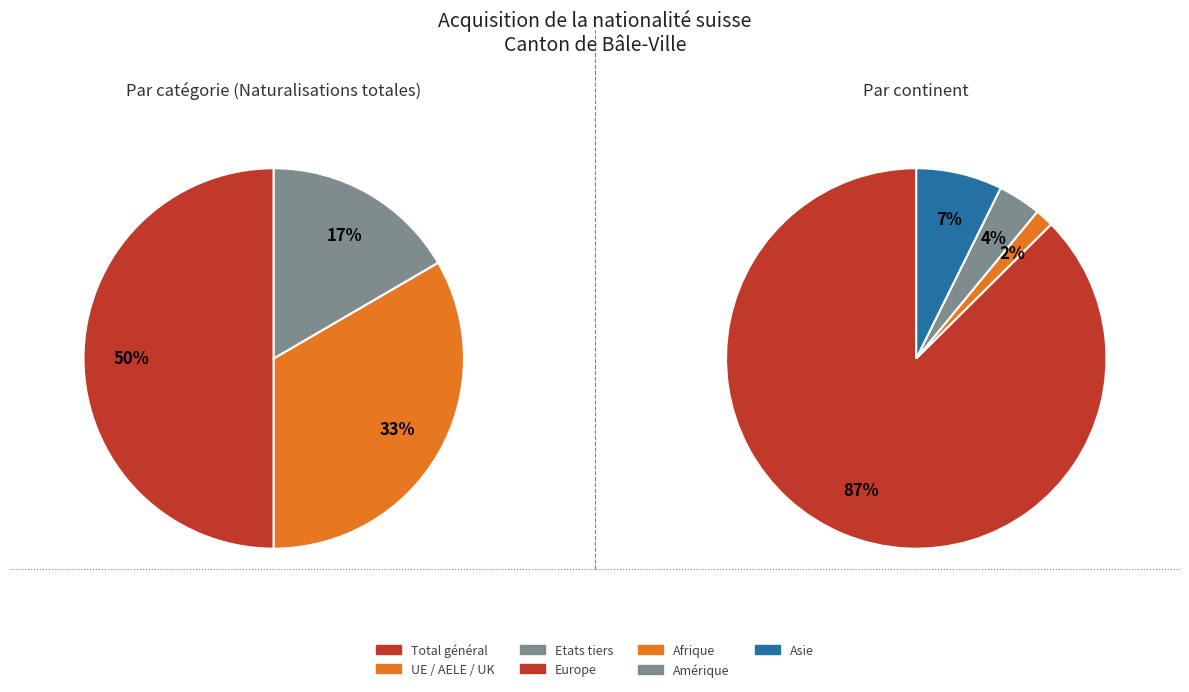

Count the number of slices in the pie.

3